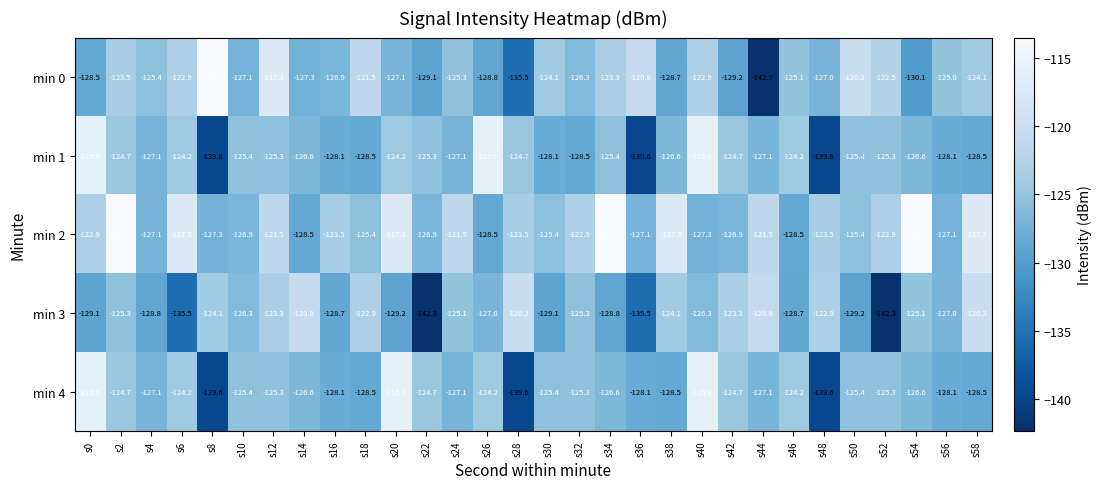

What is the difference between the maximum and minimum values in the min 2 series?

15.0